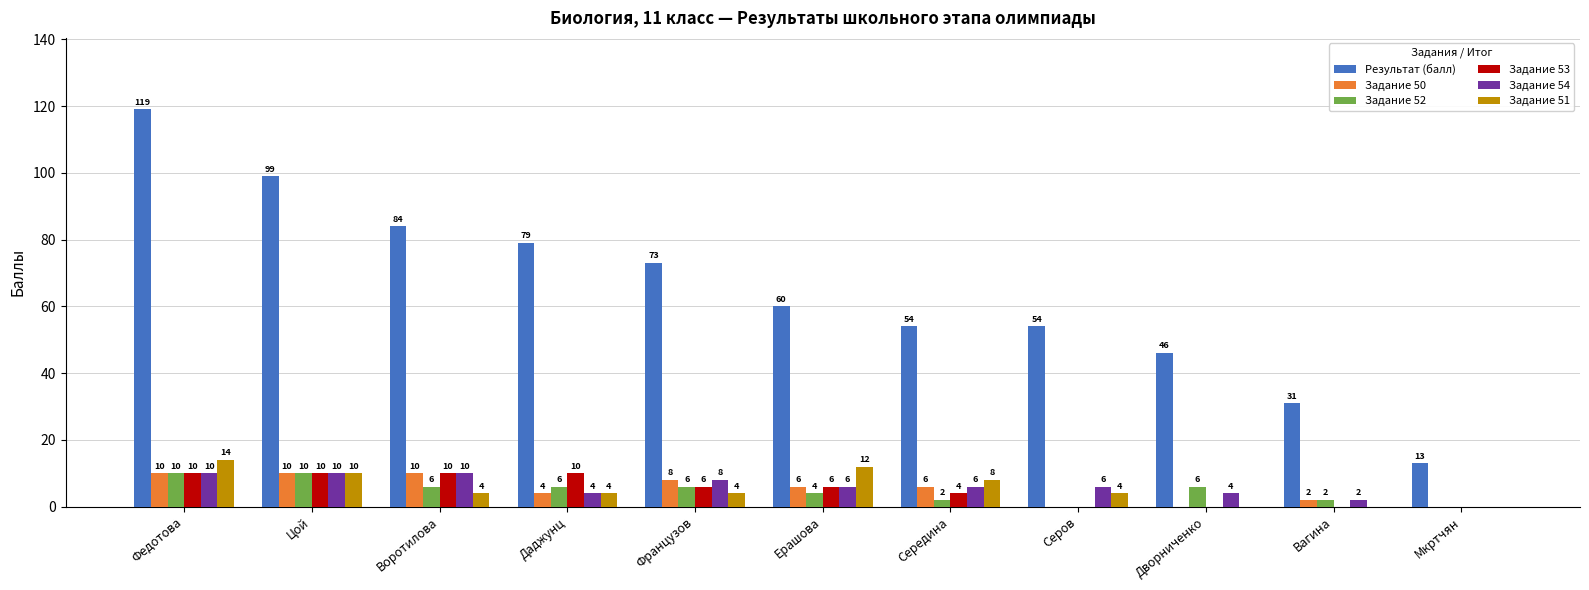

What is the total value across all series at Вагина?

37